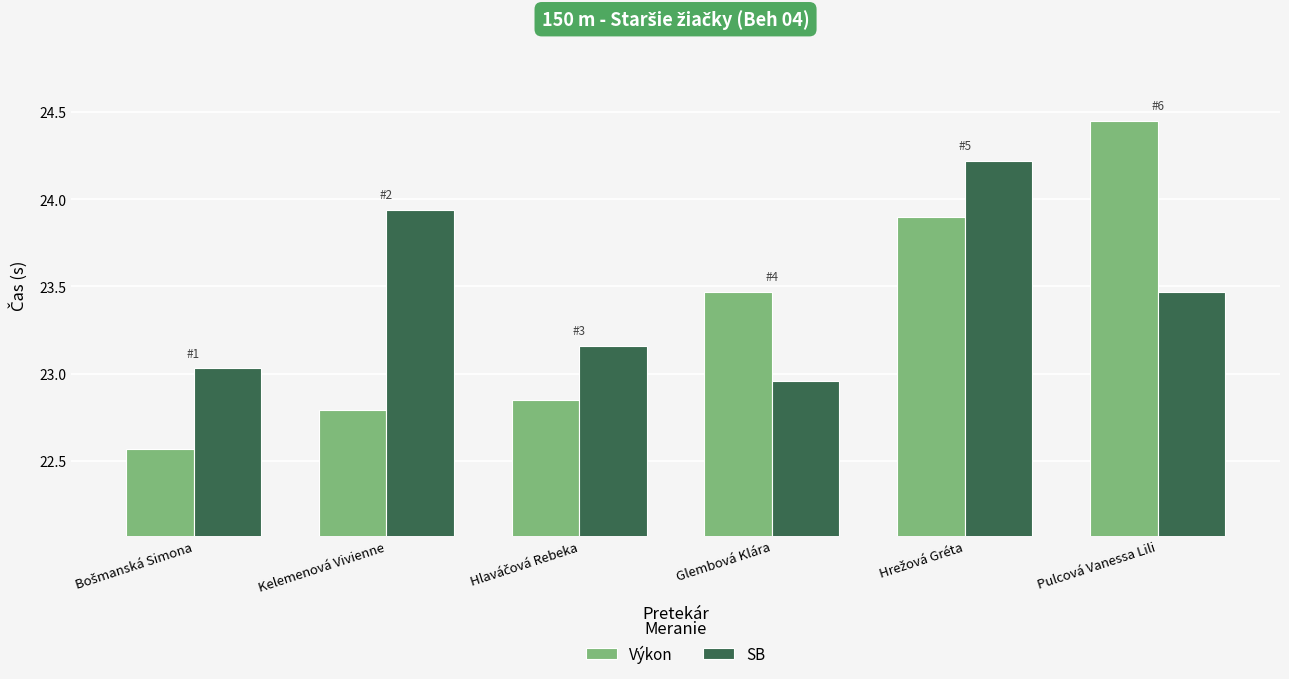

Which series has the widest spread of values?

Výkon